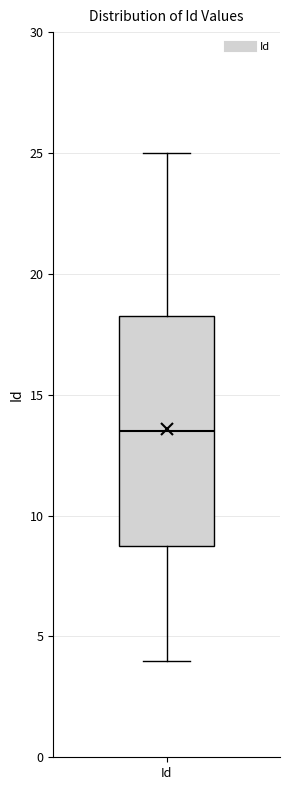

Read this box plot against the y-axis: the position of the median line, the range covered by the box, and the ends of both whiskers. The values are not printed on the chart, so give them approximately, as read against the axis.

median 13.5, box 9.0 to 18.5, whiskers 4.0 to 25.0